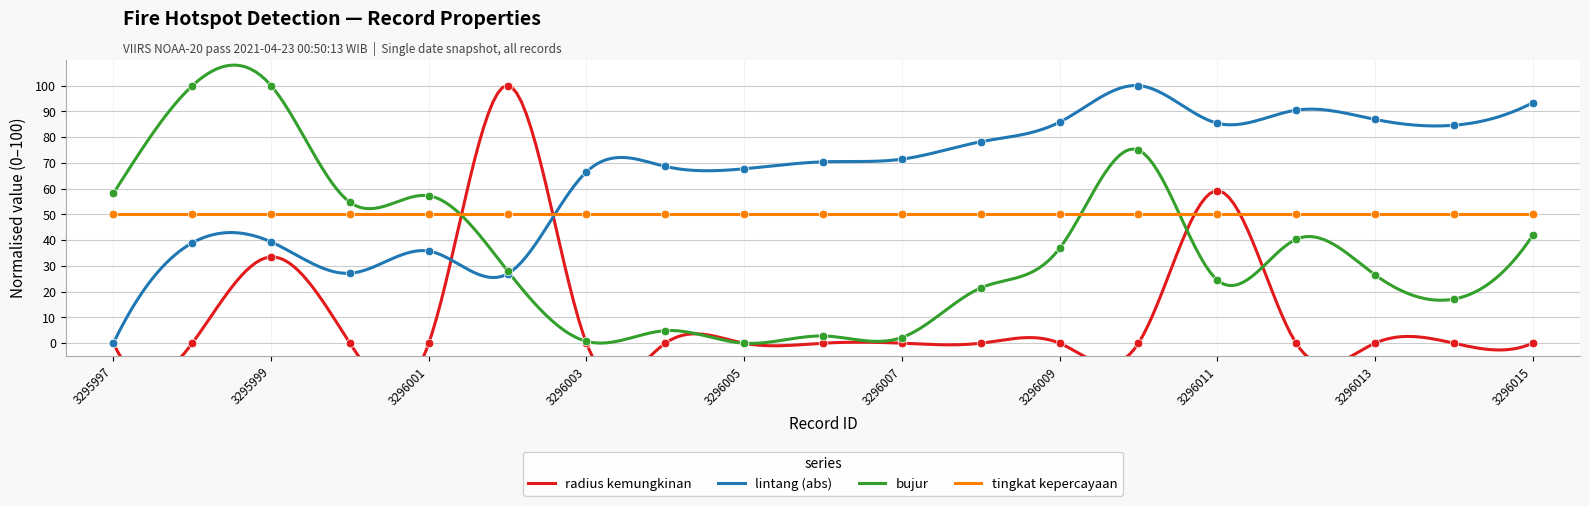

What is the maximum value for tingkat kepercayaan?

50.0